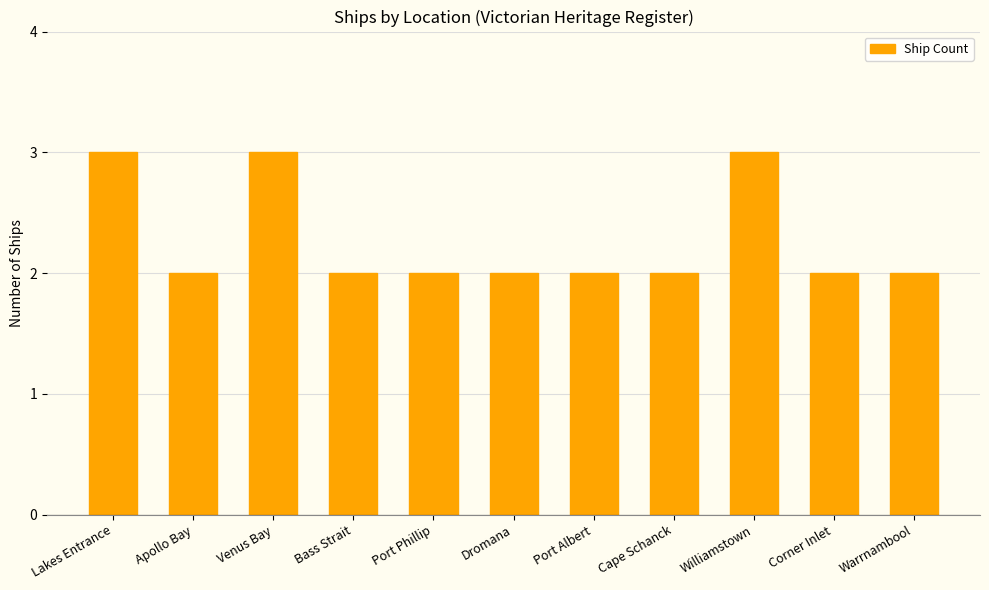

How many distinct data groups are displayed?

1